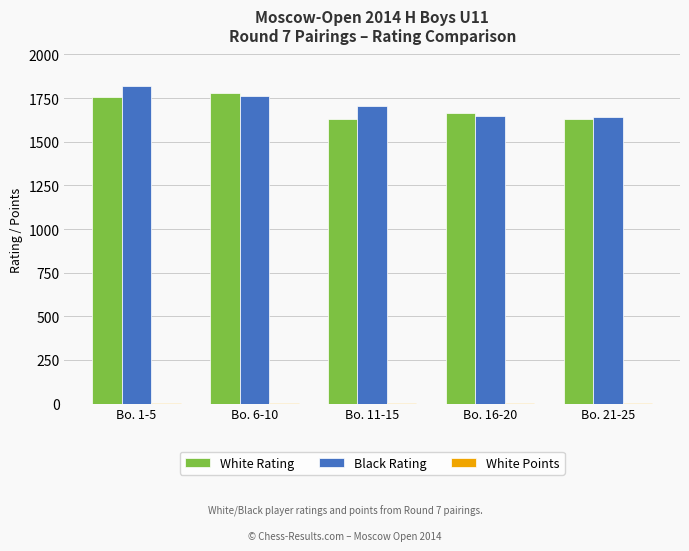

What is the greatest value displayed?

1822.0